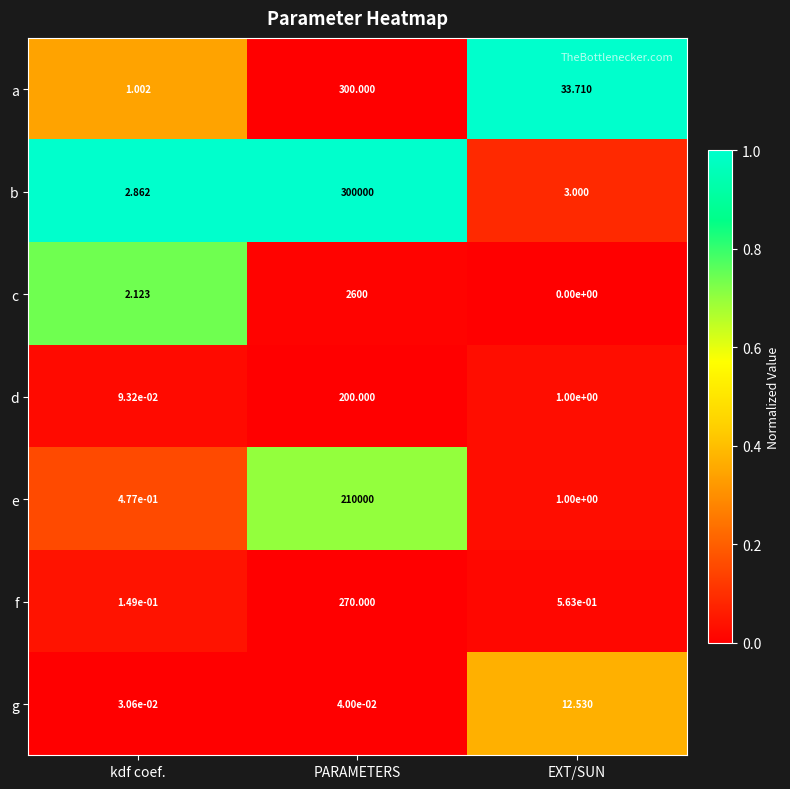

Is the value of a at EXT/SUN greater than the value of f at kdf coef.?

Yes